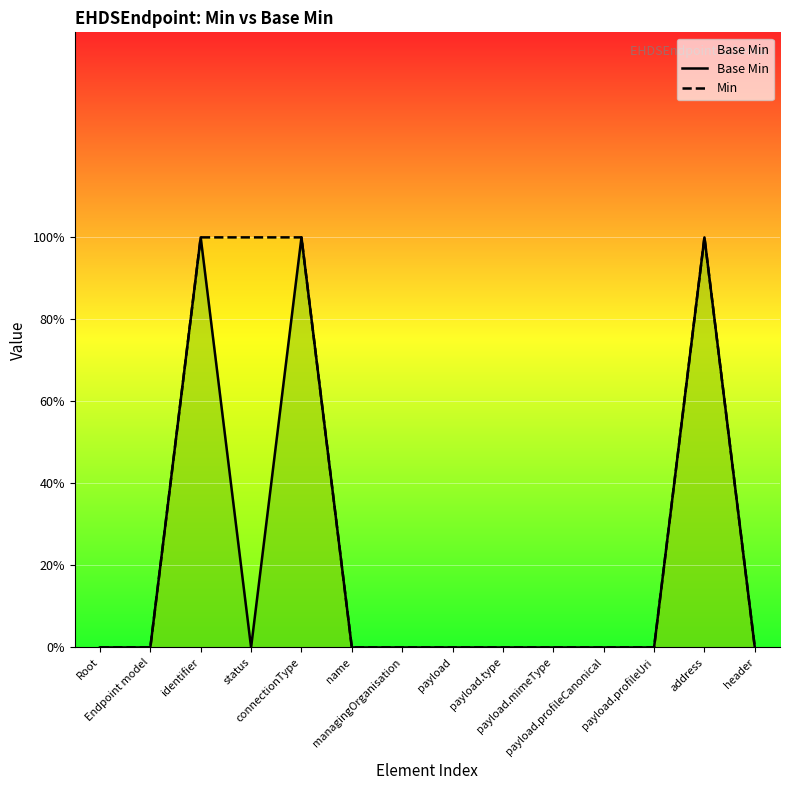

What is the sum of all Min values?

4